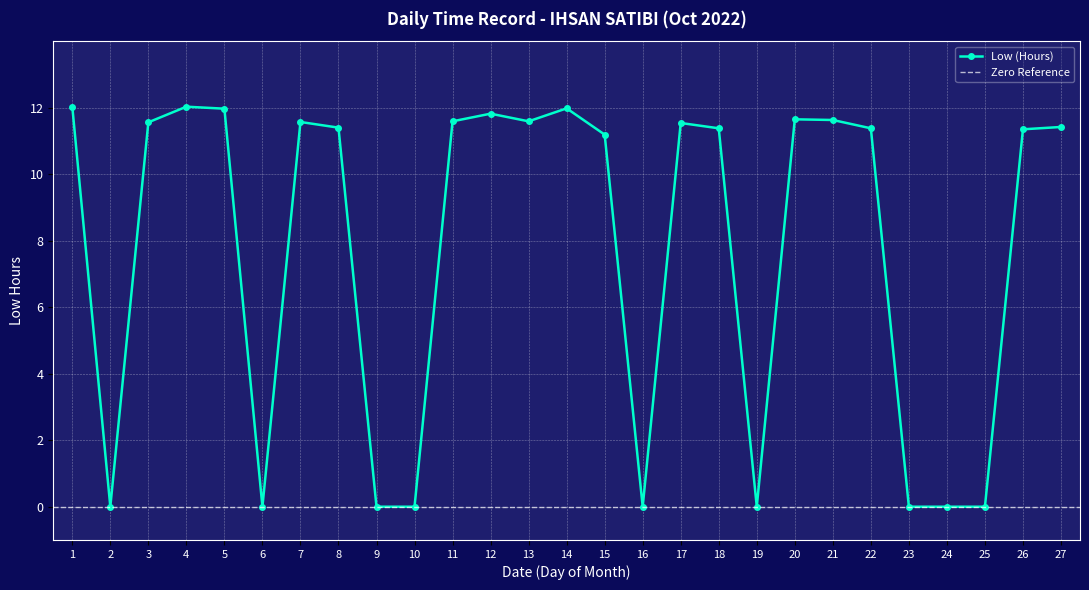

What is the sum of all values?

209.1